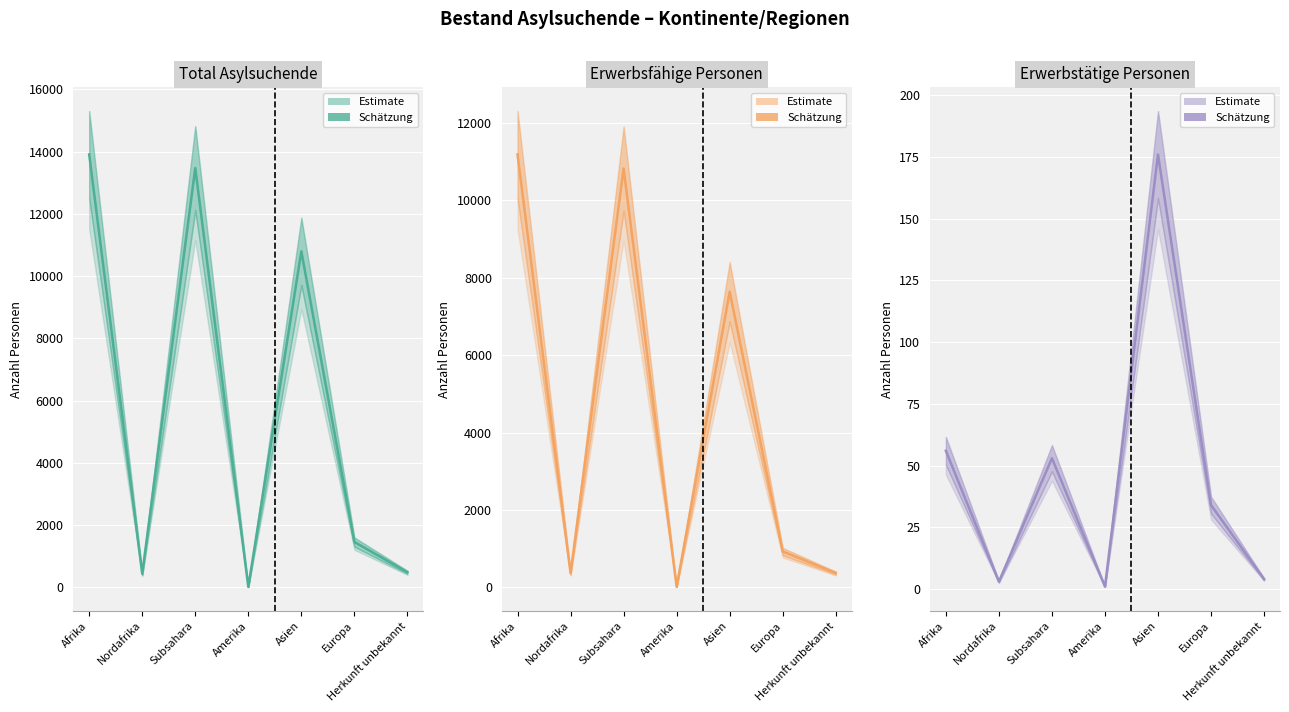

What is the sum of the Erwerbsfähige Personen values at Asien and Herkunft unbekannt?

8011